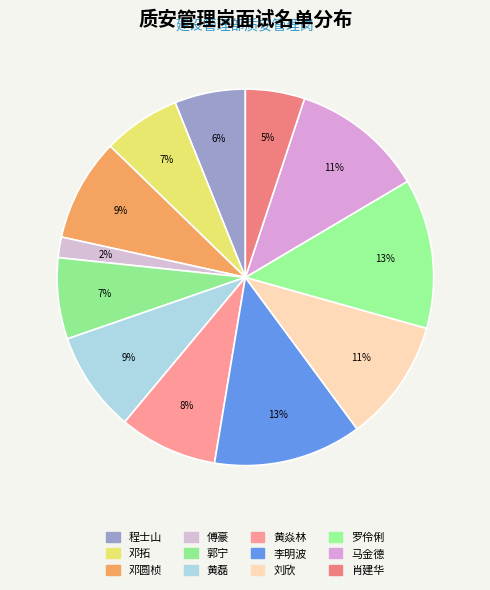

What is the total percentage of 傅豪 and 罗伶俐?

14.6%